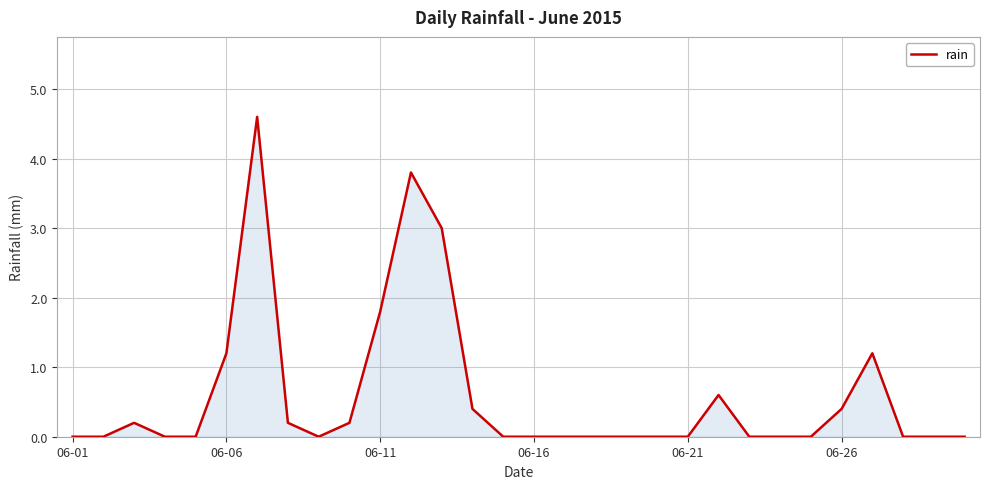

What is the maximum value shown in the chart?

4.6